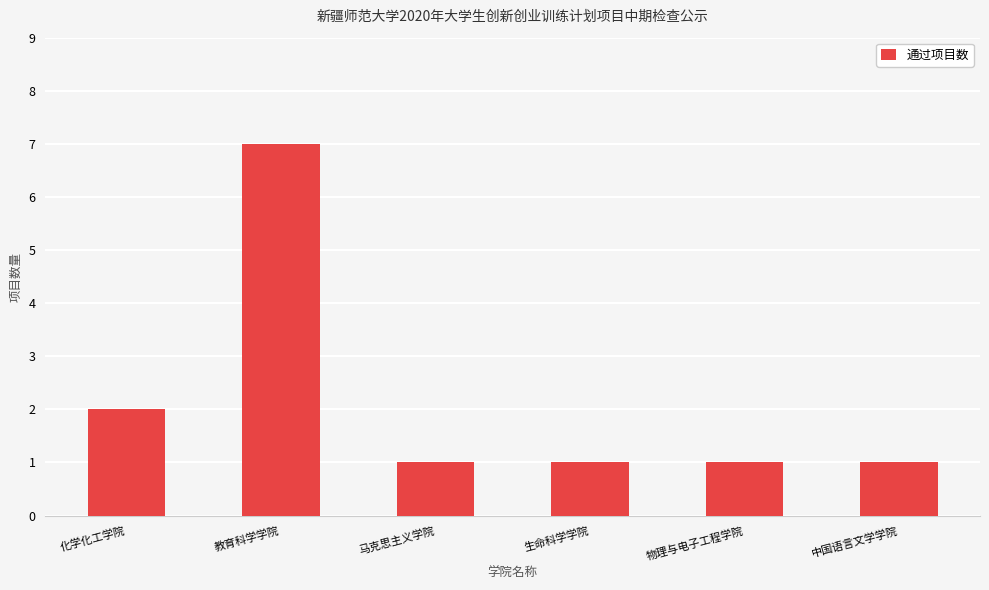

What is the maximum value shown in the chart?

7